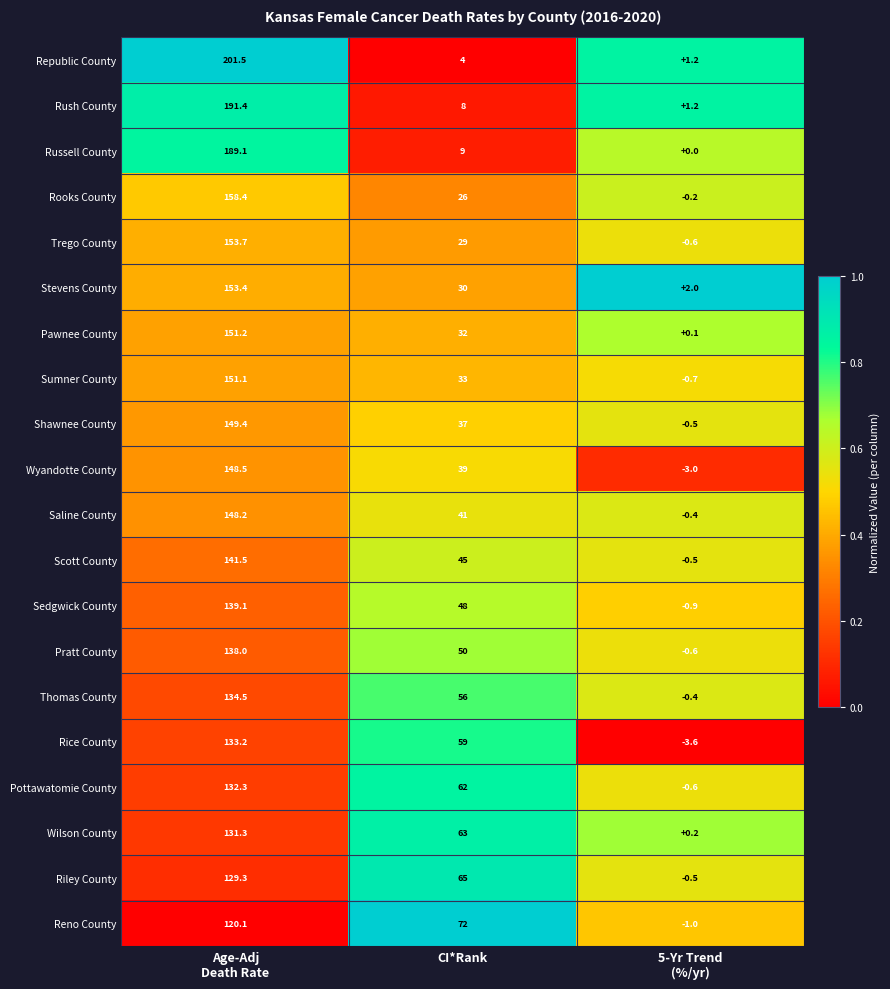

Which label corresponds to the smallest value in the chart?

5-Yr Trend
(%/yr)